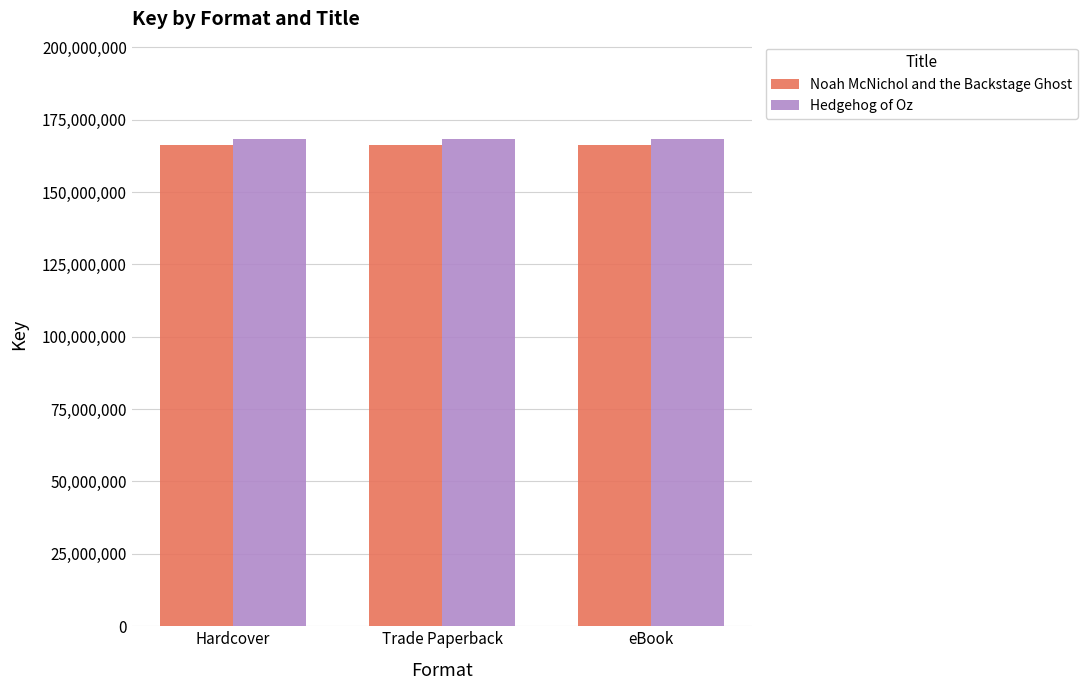

How many data points does each series have?

3